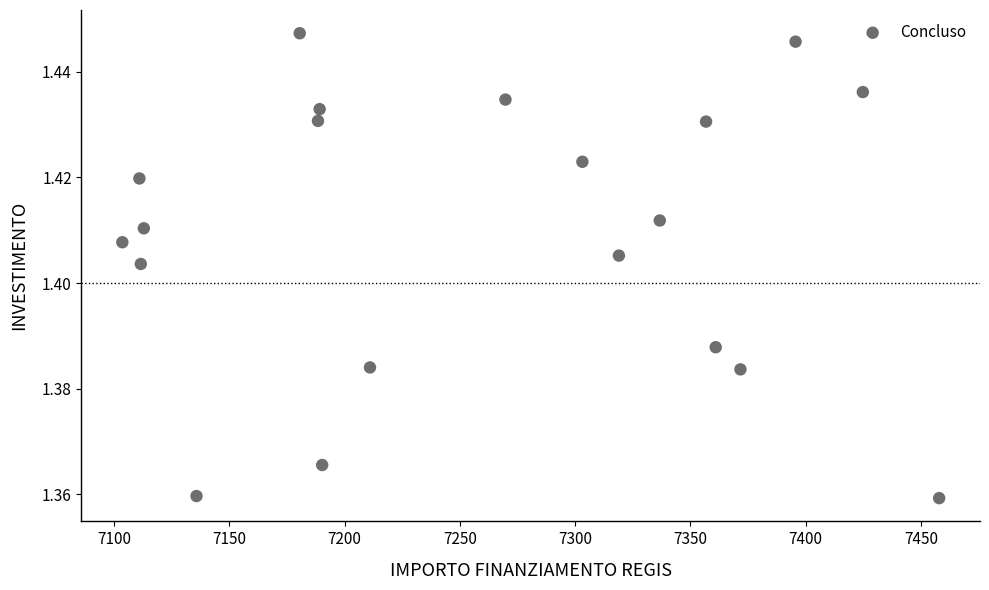

What is the range of X values (max minus min)?

354.3